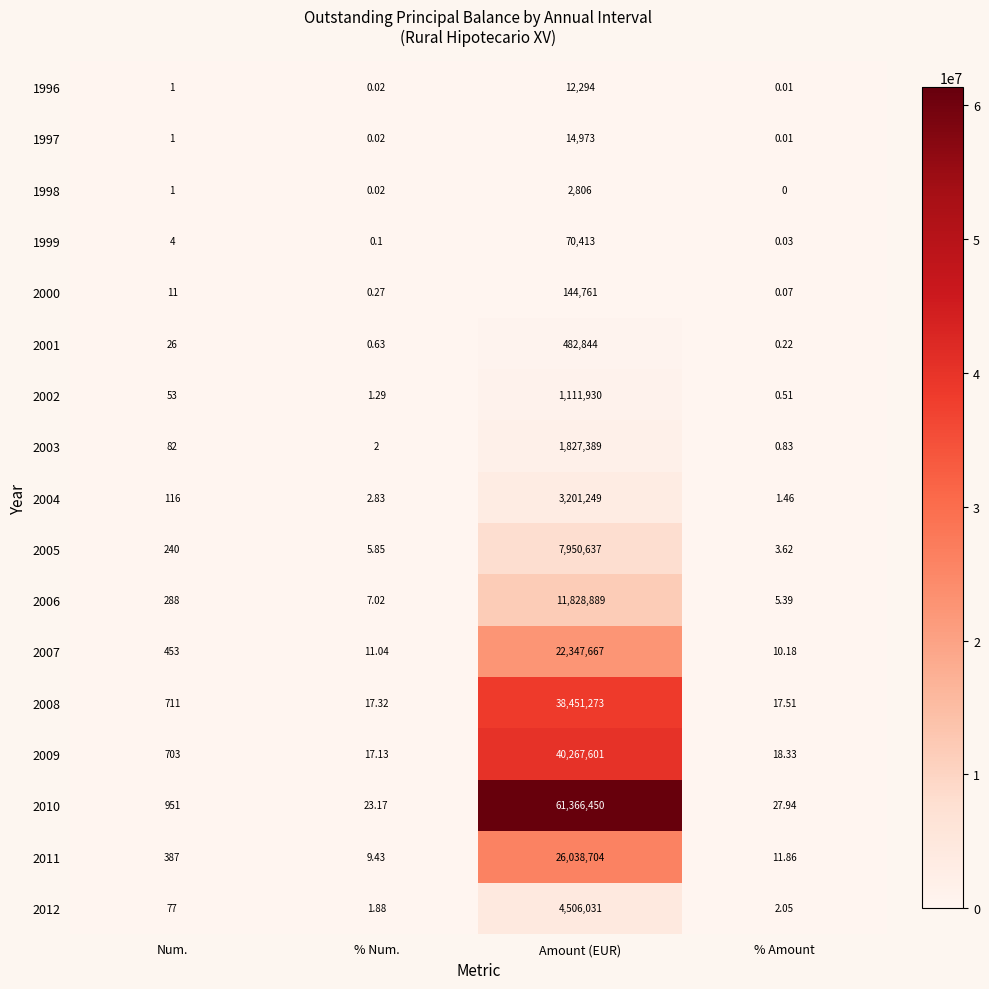

Rank the series by their maximum value, from highest to lowest.

2010, 2009, 2008, 2011, 2007, 2006, 2005, 2012, 2004, 2003, 2002, 2001, 2000, 1999, 1997, 1996, 1998